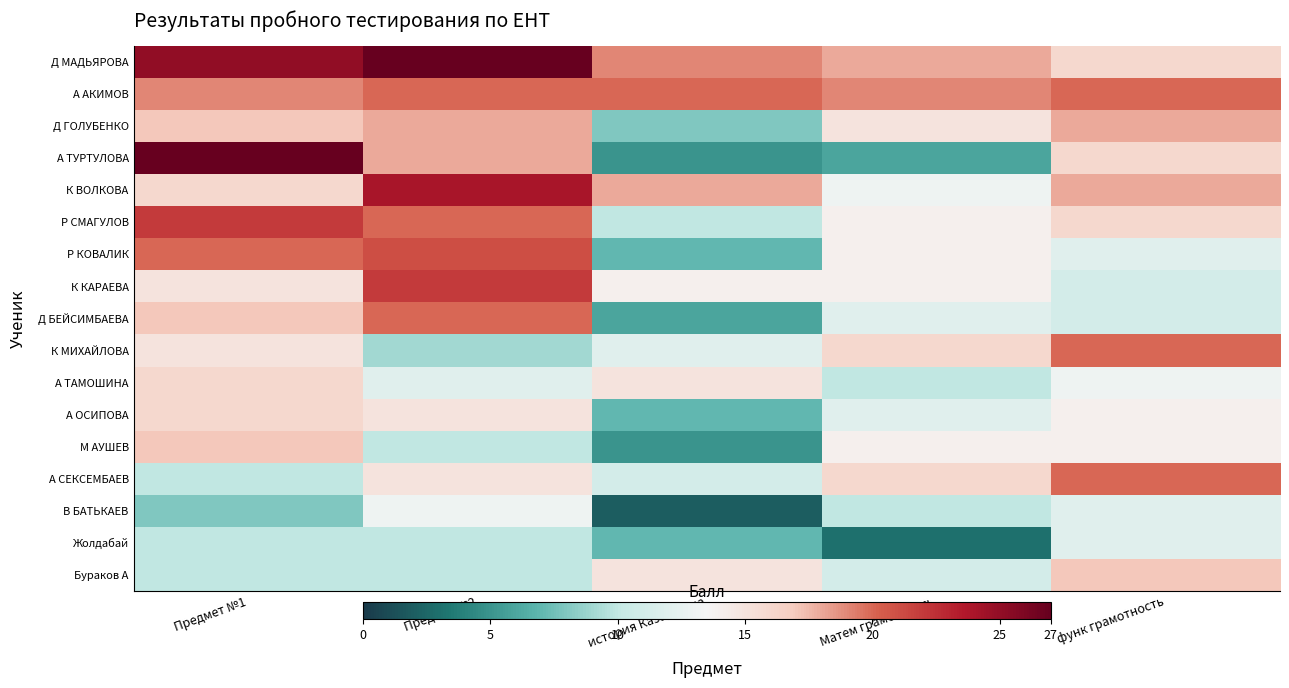

Rank the series by their maximum value, from lowest to highest.

Жолдабай, В БАТЬКАЕВ, А ТАМОШИНА, А ОСИПОВА, М АУШЕВ, Бураков А, Д ГОЛУБЕНКО, А АКИМОВ, Д БЕЙСИМБАЕВА, К МИХАЙЛОВА, А СЕКСЕМБАЕВ, Р КОВАЛИК, Р СМАГУЛОВ, К КАРАЕВА, К ВОЛКОВА, Д МАДЬЯРОВА, А ТУРТУЛОВА